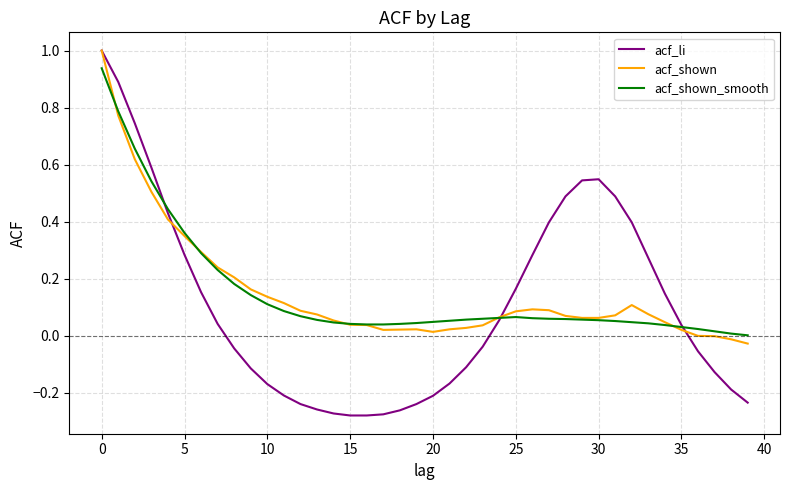

What is the maximum value shown in the chart?

1.0